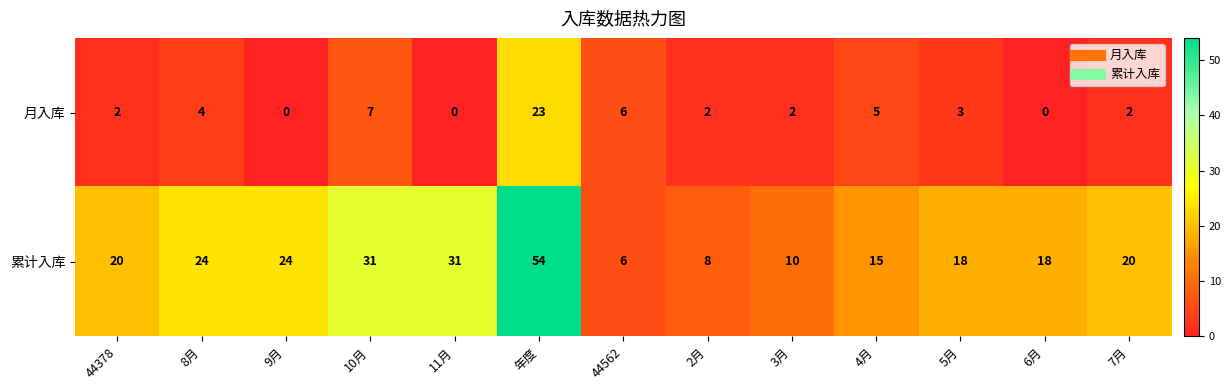

What is the spread (max minus min) of values at 4月?

10